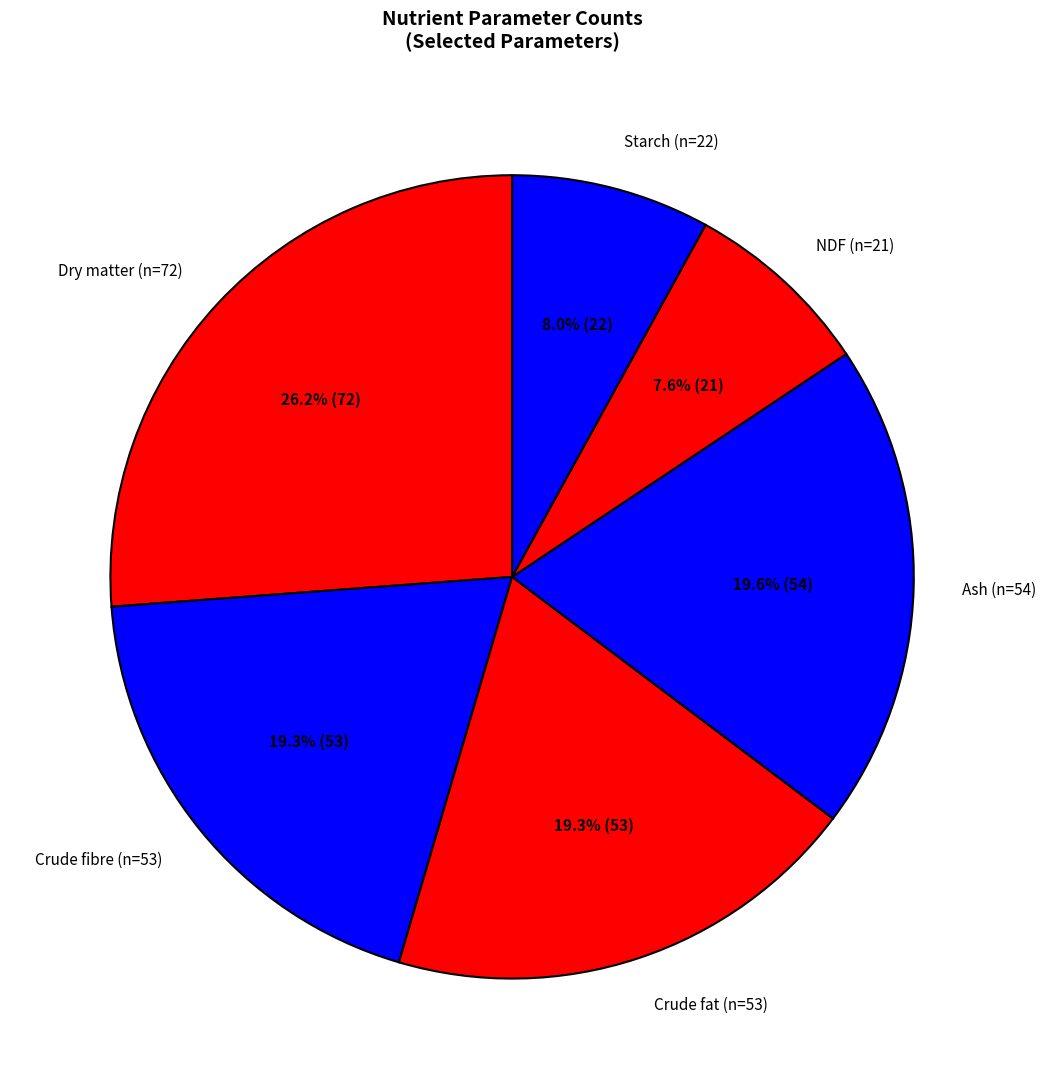

What is the ratio of the value at Crude fat (n=53) to the value at Starch (n=22)?

2.4